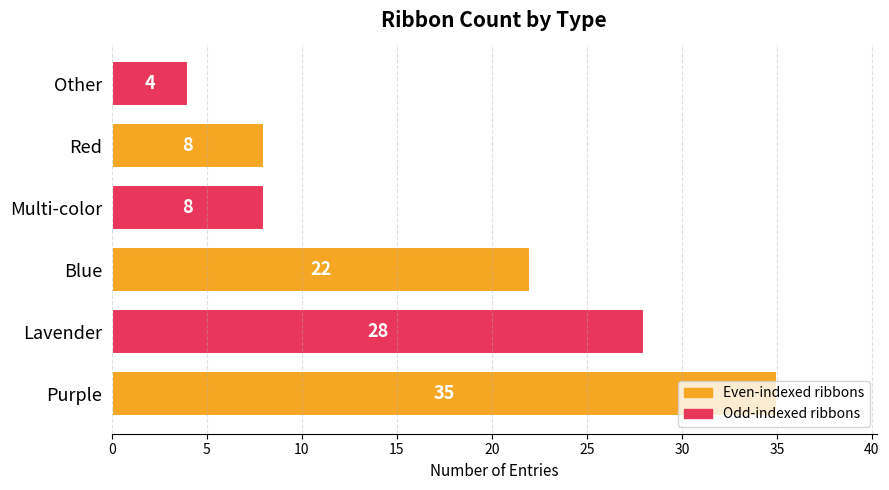

What is the greatest value displayed?

35